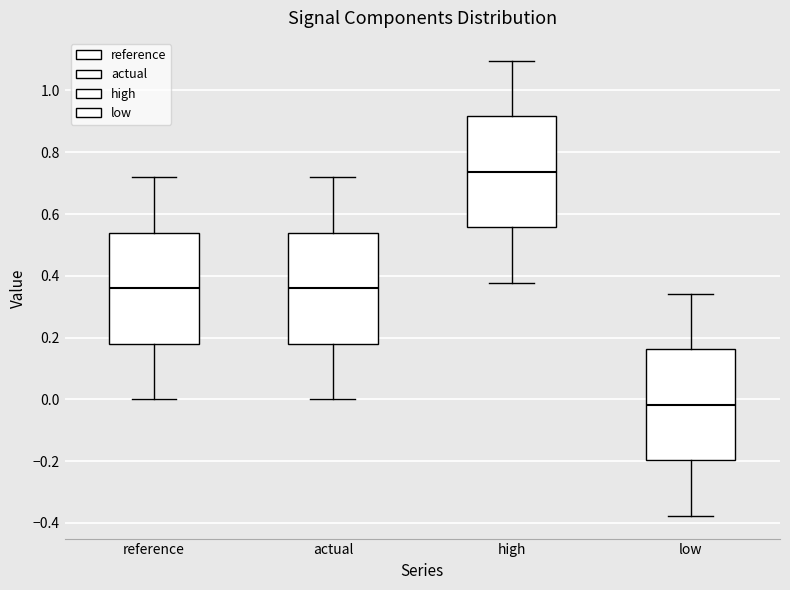

Which box has the highest median line?

high